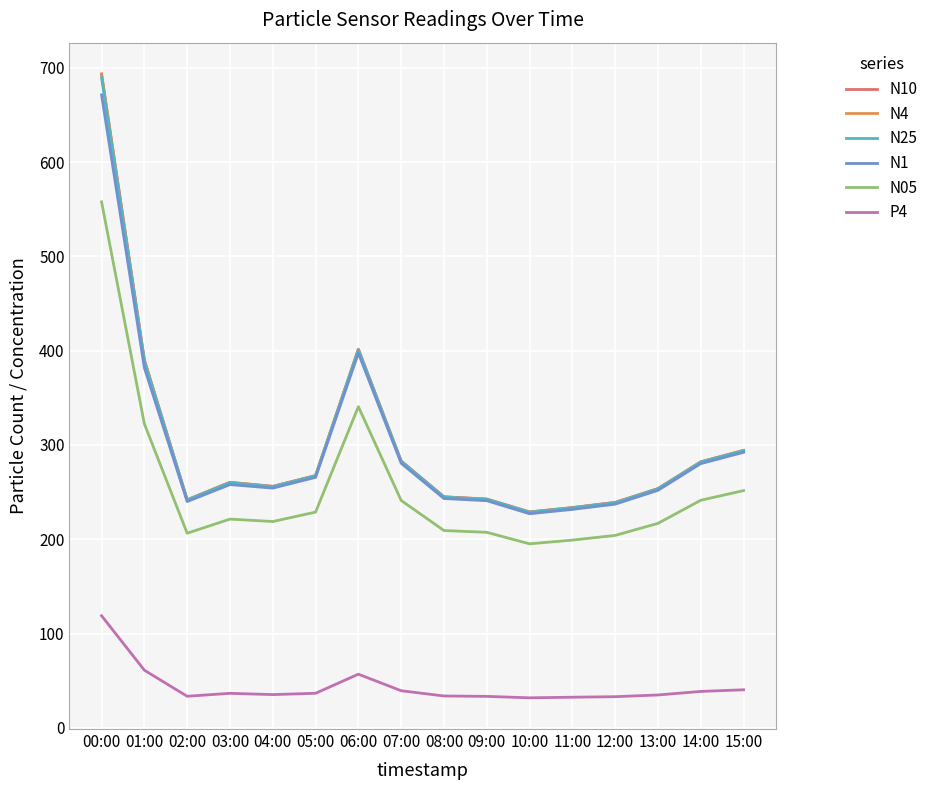

Where is N4 nearest to the value 460?

06:00